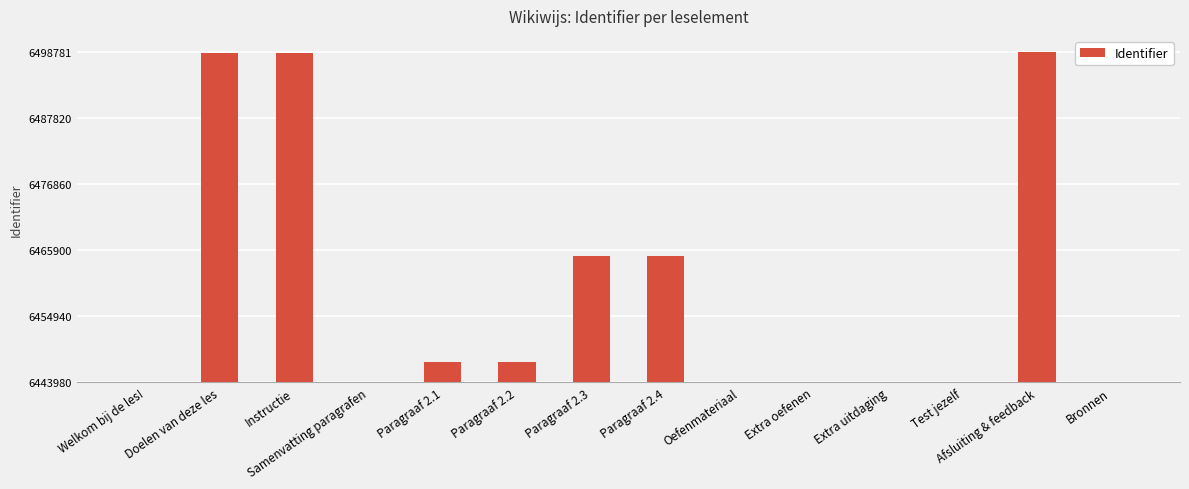

Which category has the highest value across all series?

Afsluiting & feedback